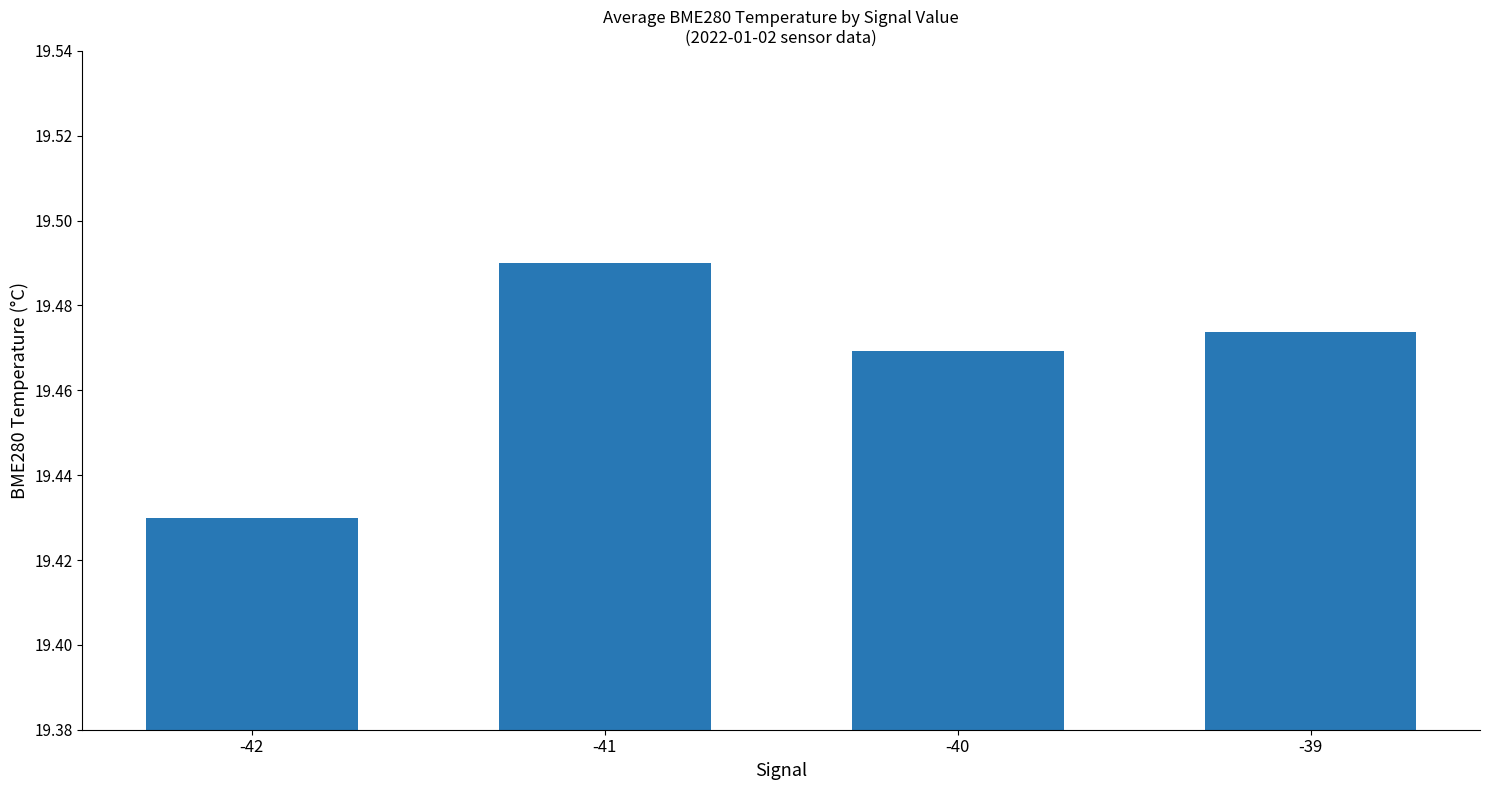

Which category has the lowest value across all series?

-42